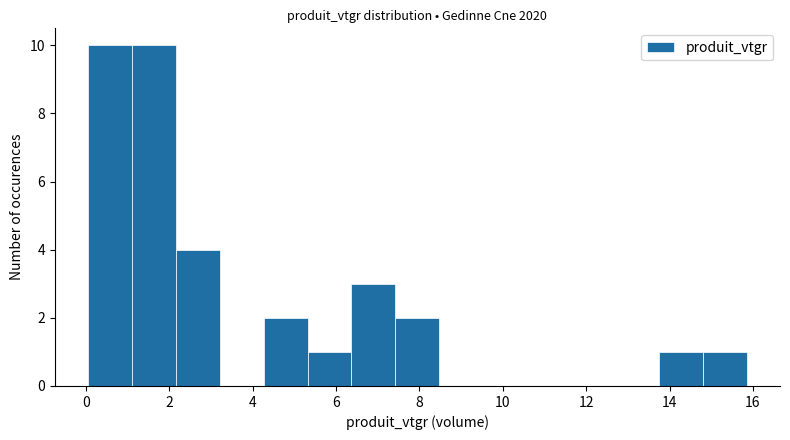

Reading left to right, transcribe this chart: for each bar, give the range it covers on the x-axis and its height. Neither the bar edges nor the heights are printed on the chart, so give them approximately, as read against the axes.

0.0 to 1.0: 10
1.0 to 2.2: 10
2.2 to 3.2: 4
3.2 to 4.2: 0
4.2 to 5.4: 2
5.4 to 6.4: 1
6.4 to 7.4: 3
7.4 to 8.4: 2
8.4 to 9.6: 0
9.6 to 10.6: 0
10.6 to 11.6: 0
11.6 to 12.6: 0
12.6 to 13.8: 0
13.8 to 14.8: 1
14.8 to 15.8: 1